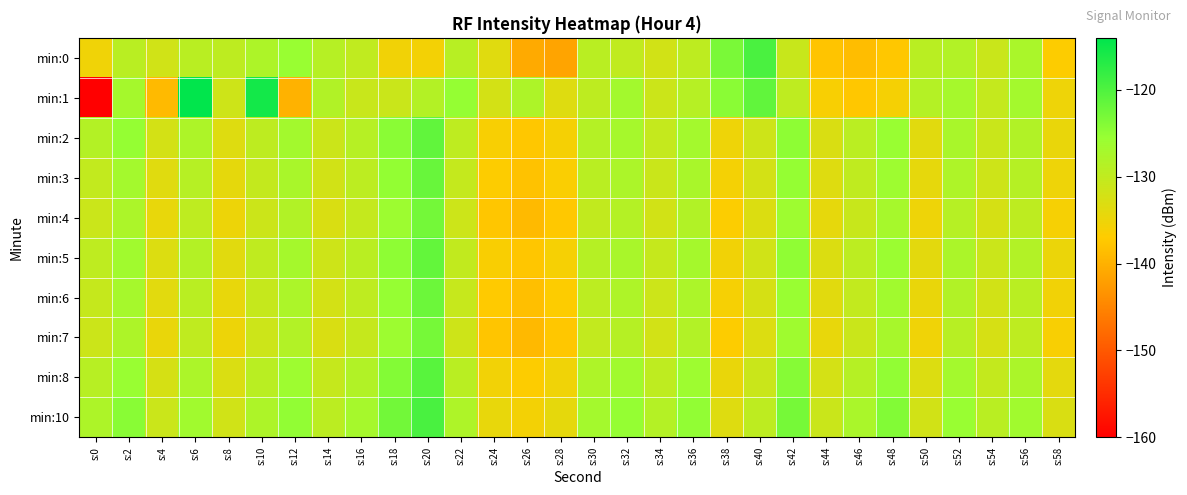

Rank the series at s:32 from lowest to highest value.

min:0, min:7, min:4, min:6, min:3, min:5, min:2, min:1, min:8, min:10